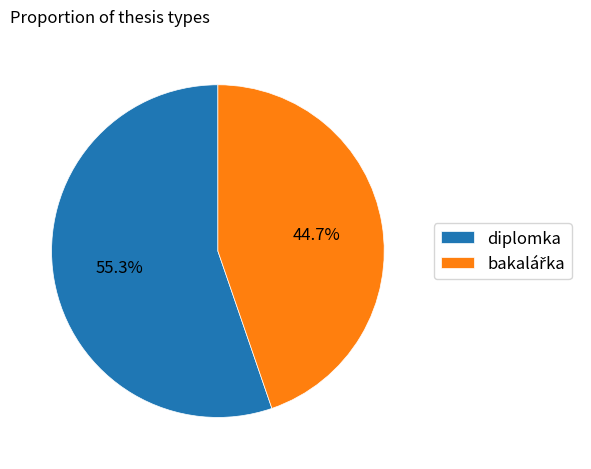

Is diplomka the majority of the pie?

Yes